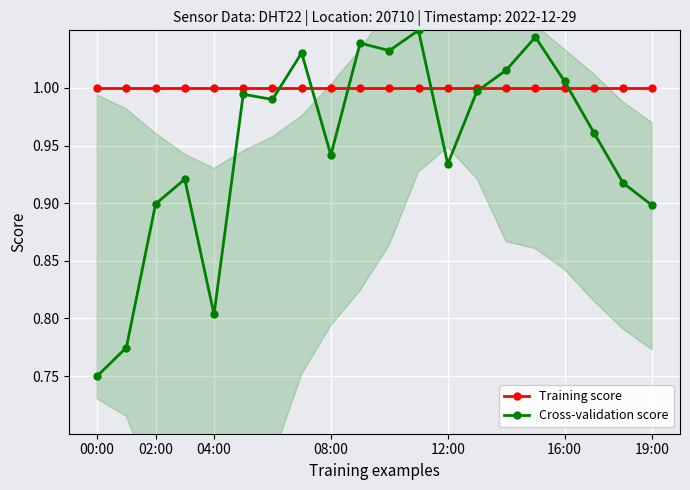

Which category has the highest value in the Cross-validation score series?

11